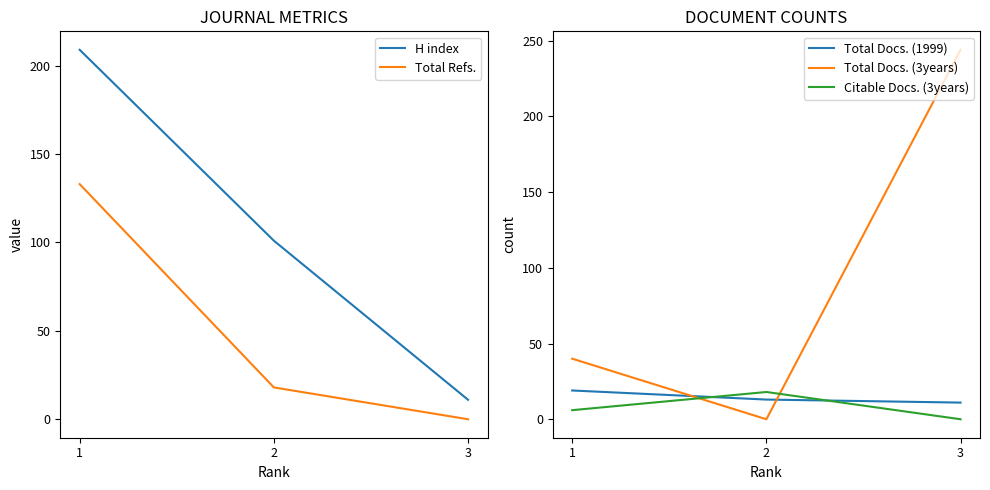

Reading right to left, what are all the values shown in this chart?

H index: 11	101	209
Total Refs.: 0	18	133
Total Docs. (1999): 11	13	19
Total Docs. (3years): 244	0	40
Citable Docs. (3years): 0	18	6